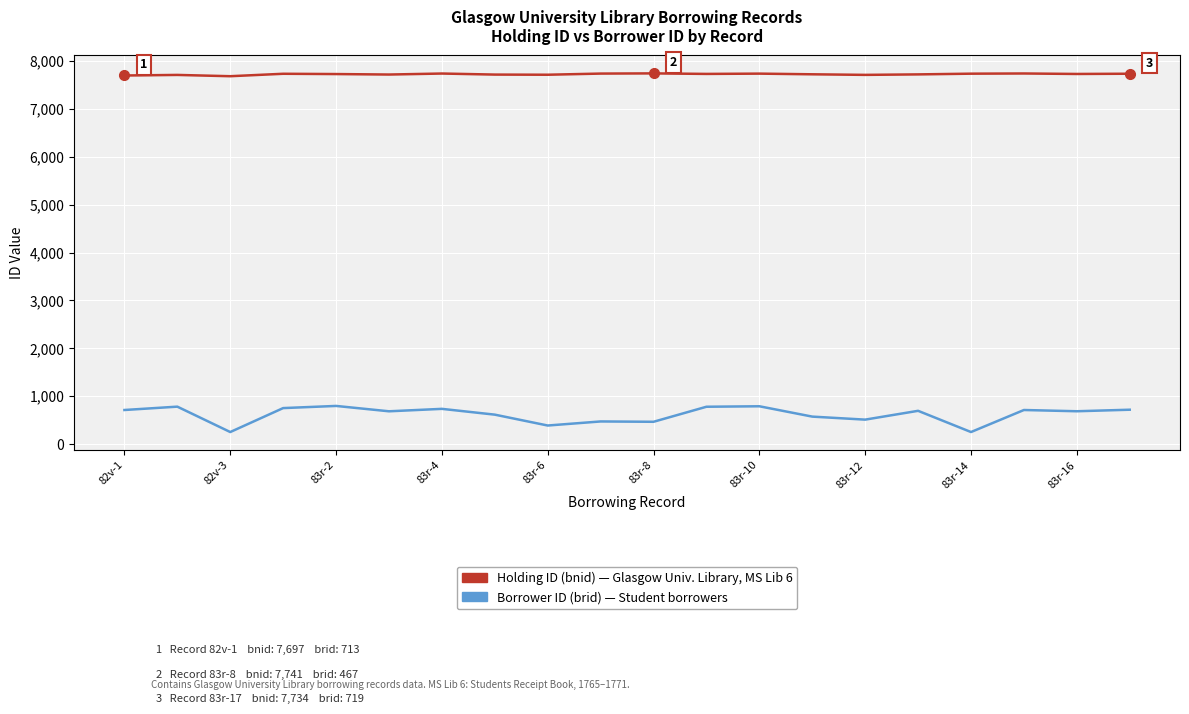

What is the smallest value displayed?

253